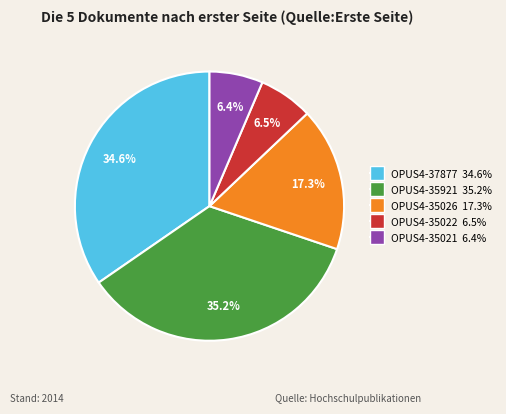

The OPUS4-35026 slice represents 17% of the pie. True or false?

True